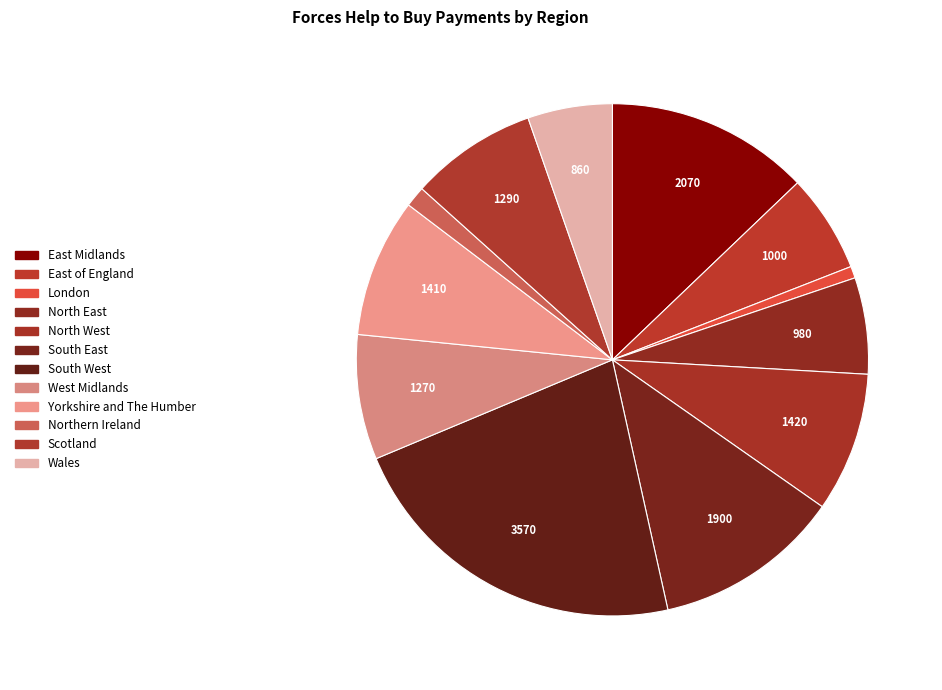

Rank the categories by value from lowest to highest.

London, Northern Ireland, Wales, North East, East of England, West Midlands, Scotland, Yorkshire and The Humber, North West, South East, East Midlands, South West